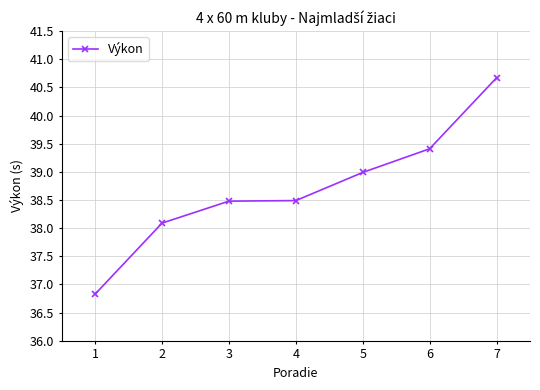

Which label corresponds to the smallest value in the chart?

1